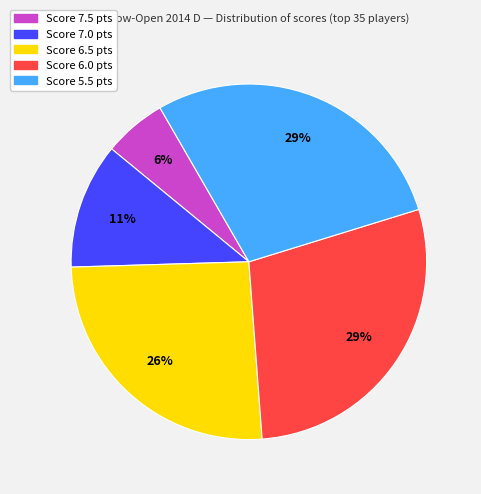

Do Score 7.0 pts and Score 5.5 pts together represent more than half of the pie?

No